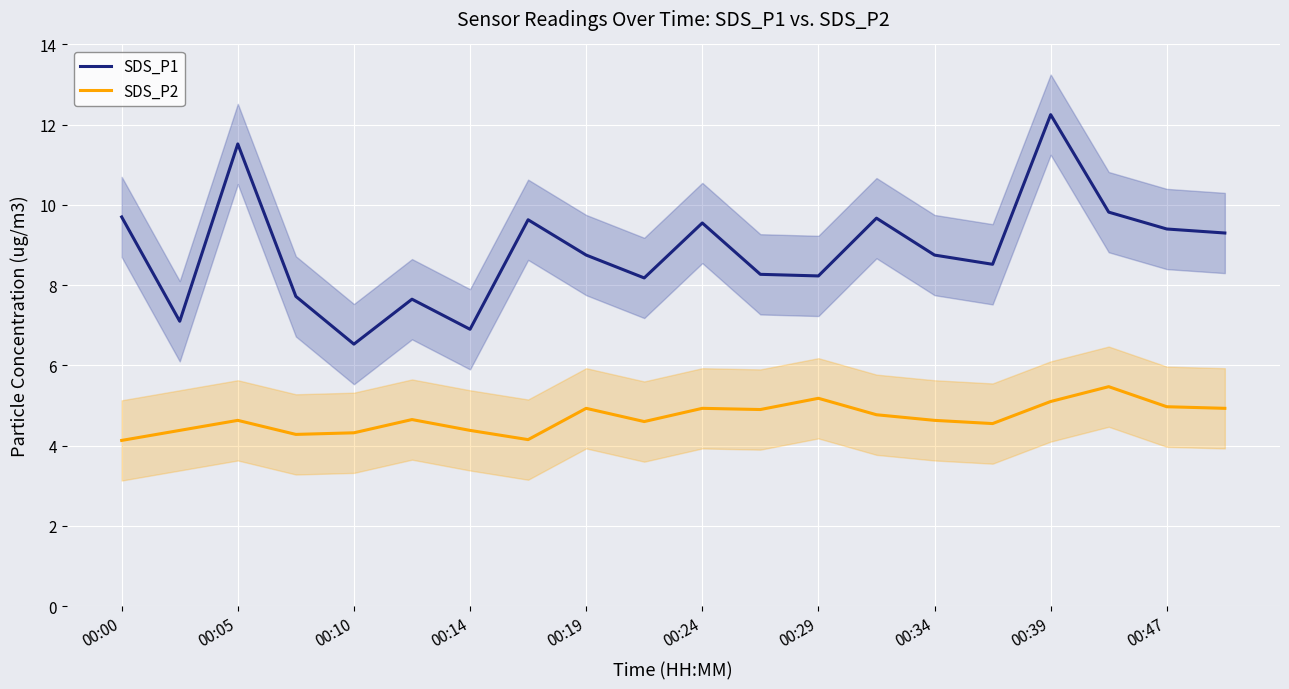

Reading right to left, extract all data points from this chart.

SDS_P1: 9.3	9.4	9.8	12.2	8.5	8.8	9.7	8.2	8.3	9.6	8.2	8.8	9.6	6.9	7.7	6.5	7.7	11.5	7.1	9.7
SDS_P2: 4.9	5.0	5.5	5.1	4.5	4.6	4.8	5.2	4.9	4.9	4.6	4.9	4.2	4.4	4.7	4.3	4.3	4.6	4.4	4.1